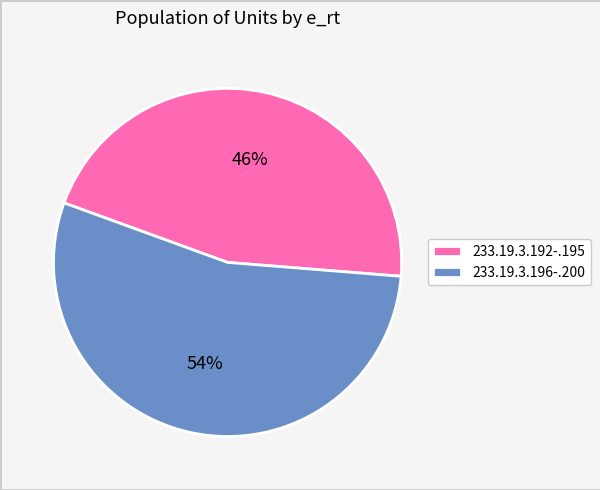

What percentage is the 233.19.3.192-.195 slice, to the nearest percent?

46%